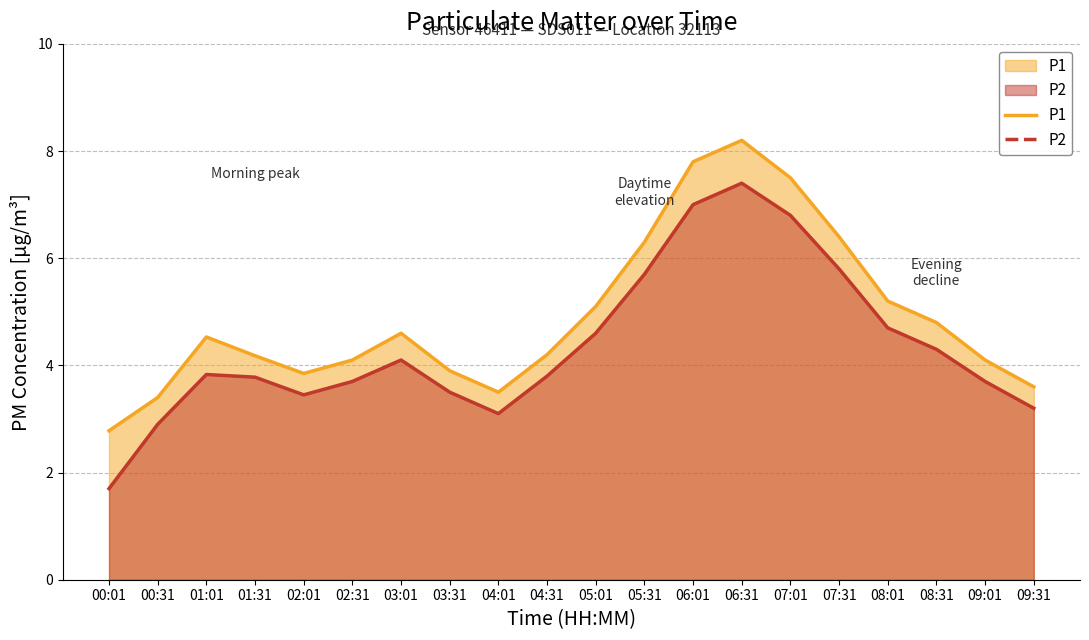

Reading right to left, list all the values displayed in this chart.

P1: 3.6	4.1	4.8	5.2	6.4	7.5	8.2	7.8	6.3	5.1	4.2	3.5	3.9	4.6	4.1	3.9	4.2	4.5	3.4	2.8
P2: 3.2	3.7	4.3	4.7	5.8	6.8	7.4	7.0	5.7	4.6	3.8	3.1	3.5	4.1	3.7	3.5	3.8	3.8	2.9	1.7